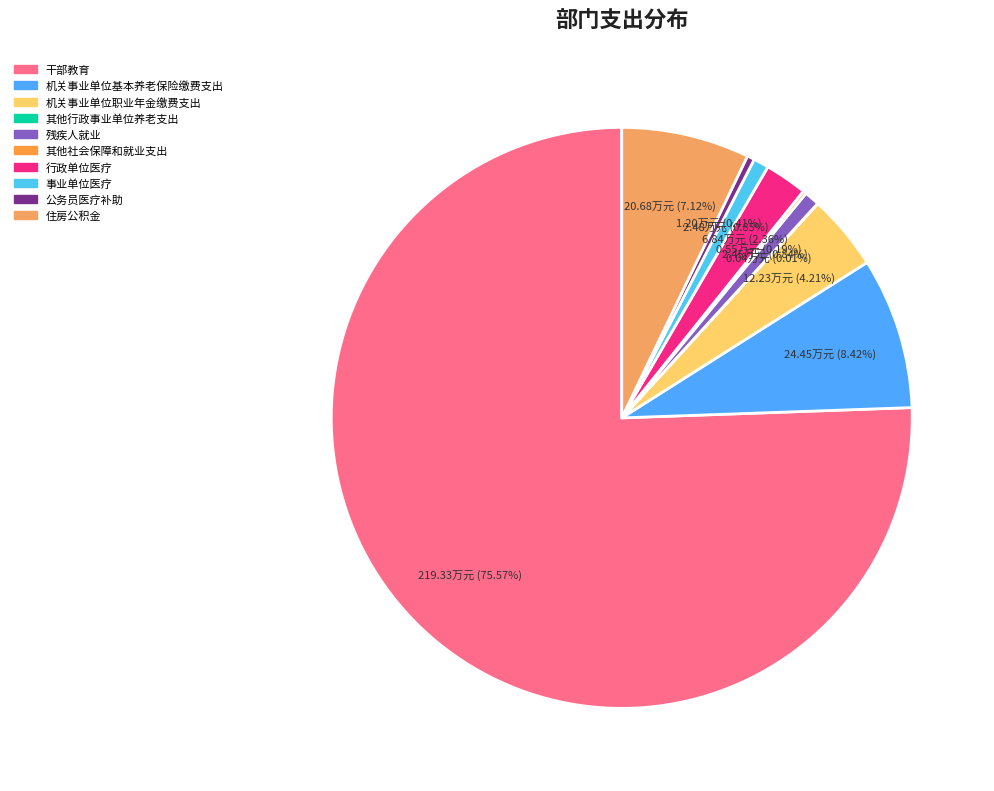

Which category has the smallest portion of the pie?

其他行政事业单位养老支出